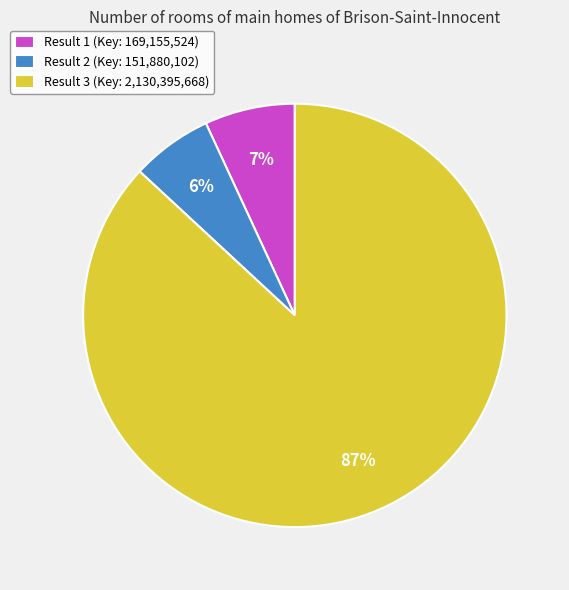

True or false: Result 3 accounts for 87% of the total.

True